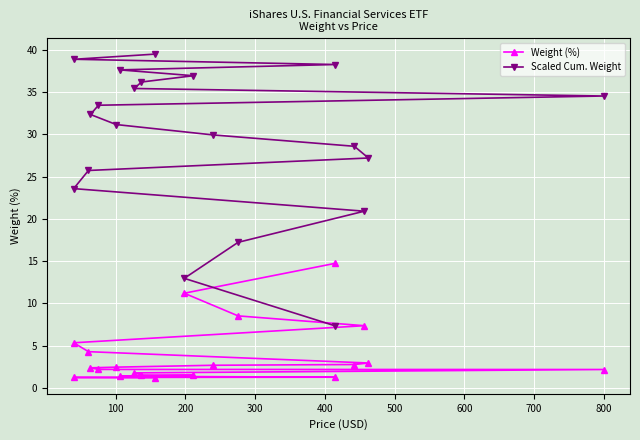

List the series in order of their peak value, lowest first.

Weight (%), Scaled Cum. Weight